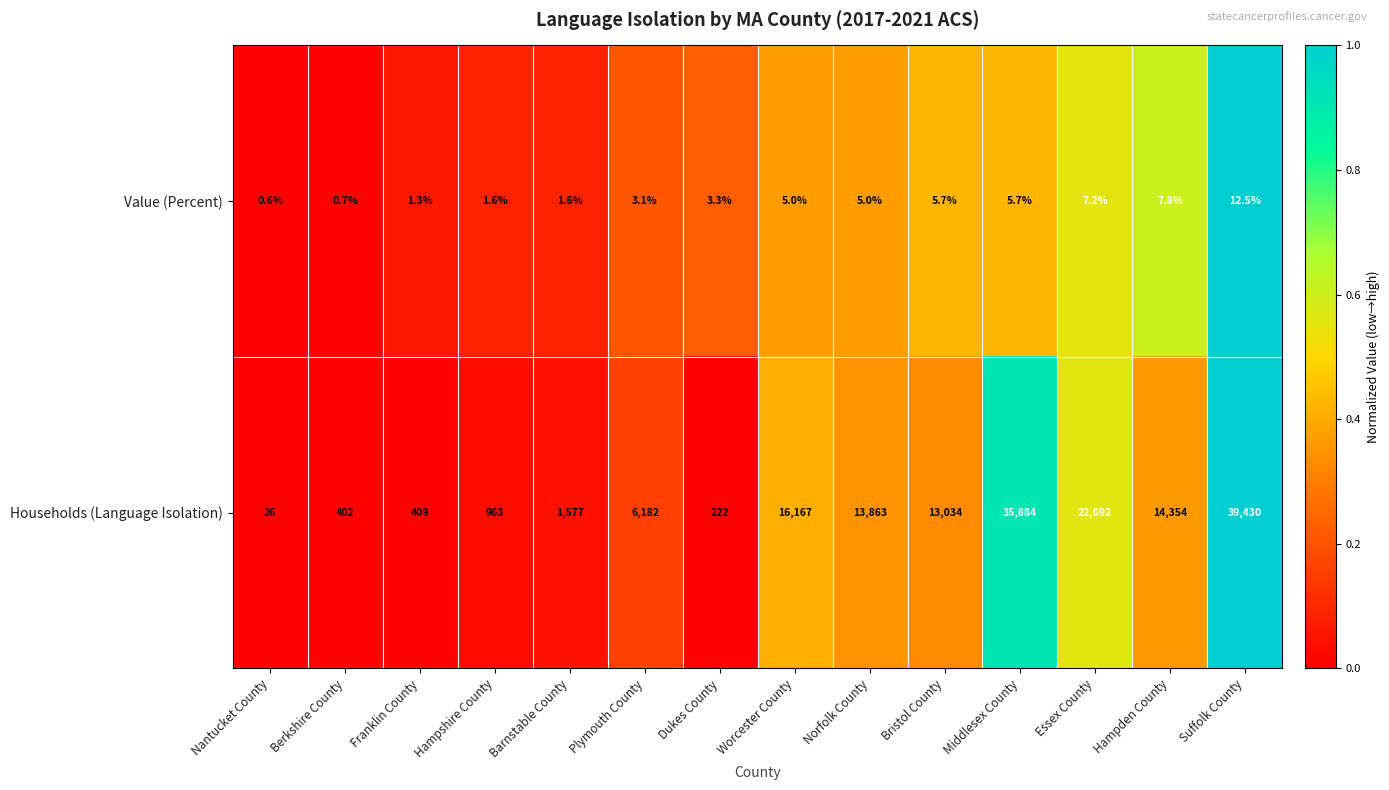

What is the difference between the maximum and second lowest values in the Value (Percent) series?

11.8